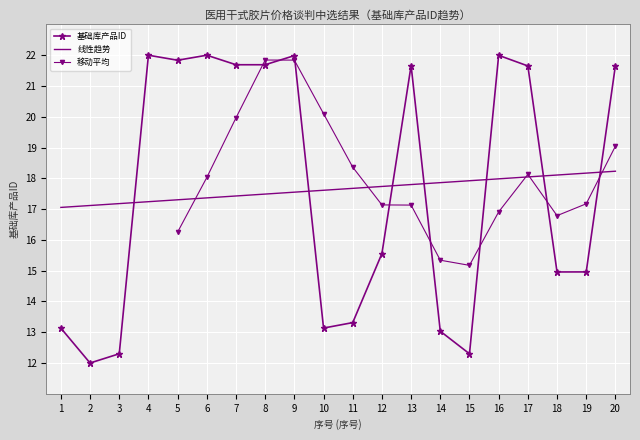

Where is the first local minimum?

2